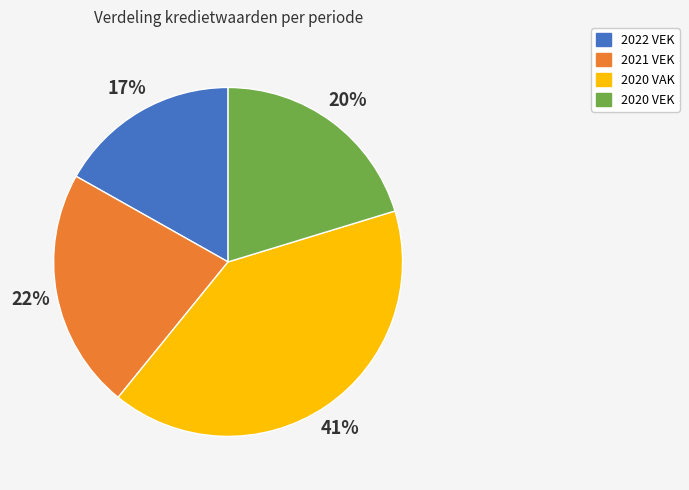

Count the number of slices in the pie.

4